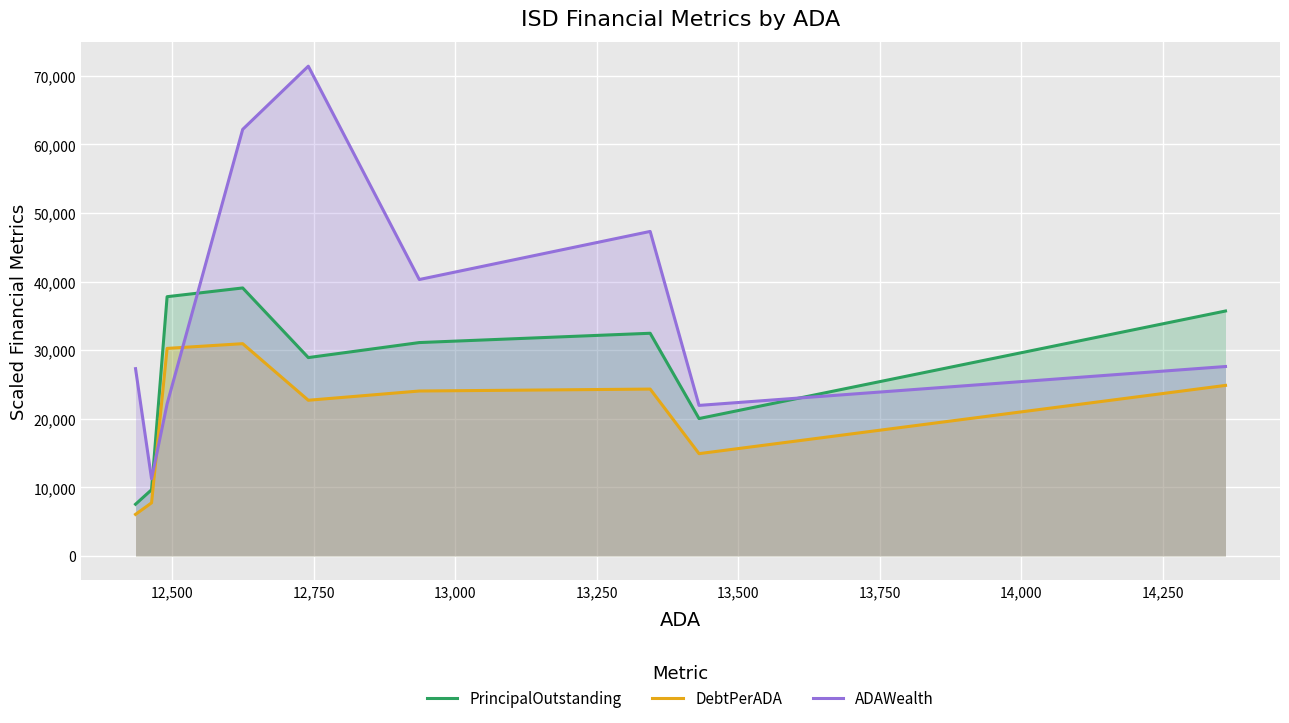

Reading left to right, list all the values displayed in this chart.

PrincipalOutstanding: 7542.0	9653.8	37802.5	39076.5	28924.1	31114.0	32471.0	20035.5	35714.8
DebtPerADA: 6064.9	7745.5	30263.3	30952.3	22702.1	24050.8	24332.6	14917.4	24869.2
ADAWealth: 27309.8	11255.8	22176.9	62194.6	71408.7	40307.4	47317.9	21952.7	27622.5